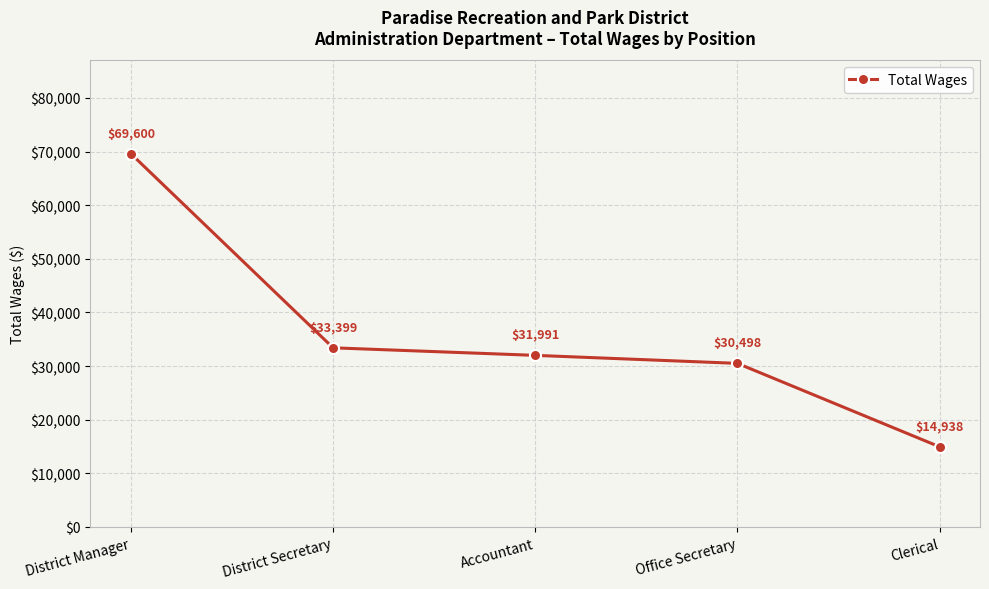

Reading left to right, what are all the values shown in this chart?

District Manager=69600	District Secretary=33399	Accountant=31991	Office Secretary=30498	Clerical=14938